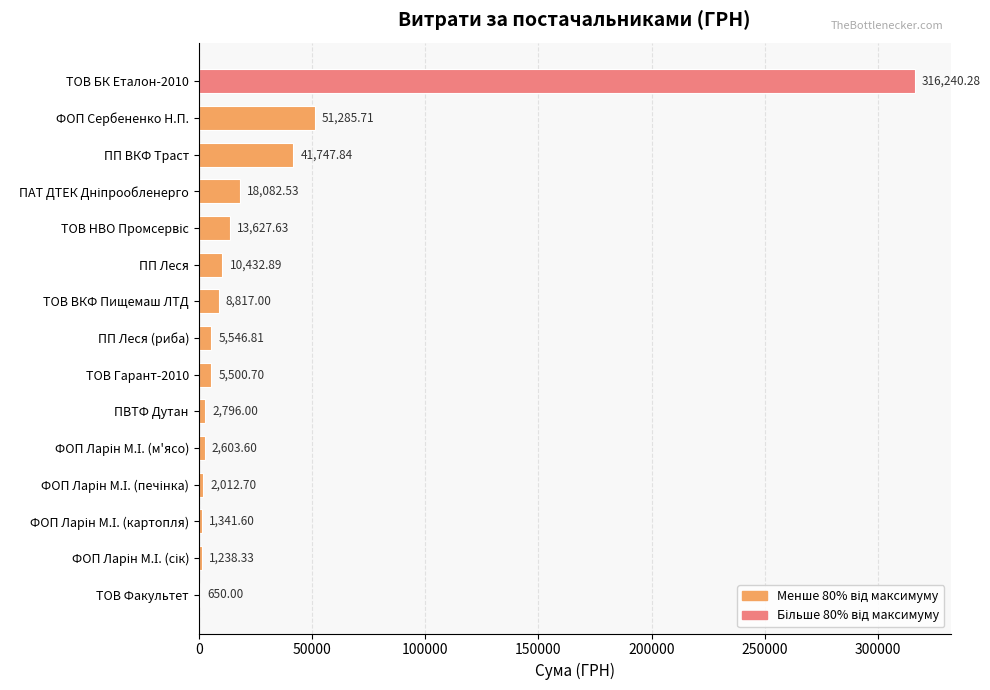

What is the ratio of the value at ПП Леся to the value at ТОВ ВКФ Пищемаш ЛТД?

1.2